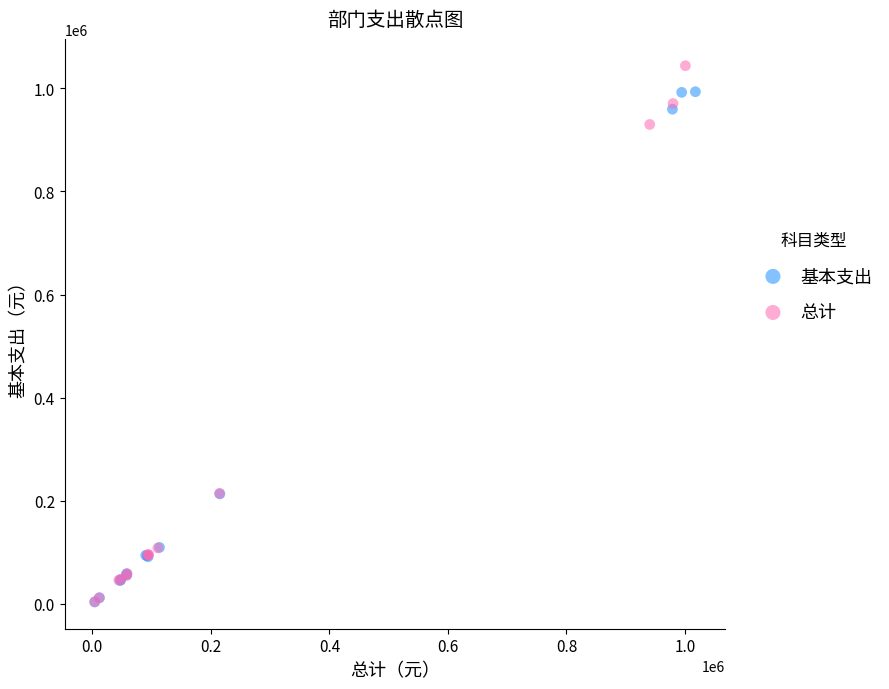

What are all the series names shown in the legend?

基本支出, 总计